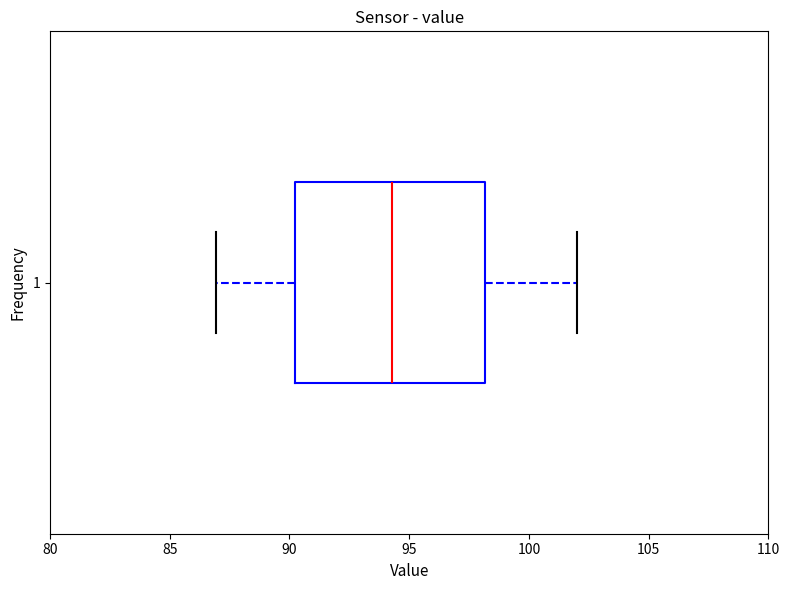

Transcribe this box plot: give where the median line is, the range the box spans, and where the two whiskers end, as read against the x-axis. The values are not printed on the chart, so give them approximately, as read against the axis.

median 94.5, box 90.5 to 98.0, whiskers 87.0 to 102.0